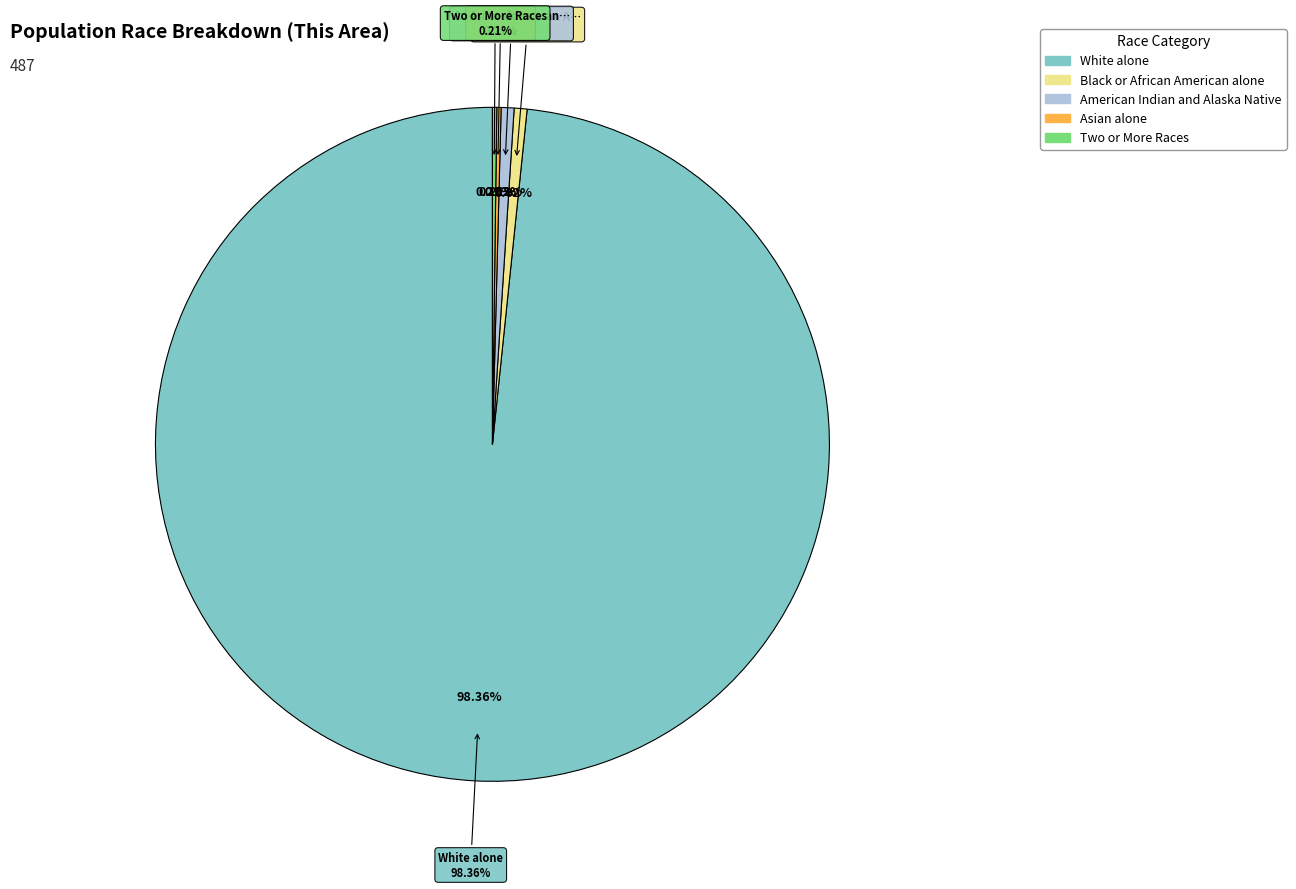

To the nearest percent, what is the combined percentage of American Indian and Alaska Native and White alone?

99%